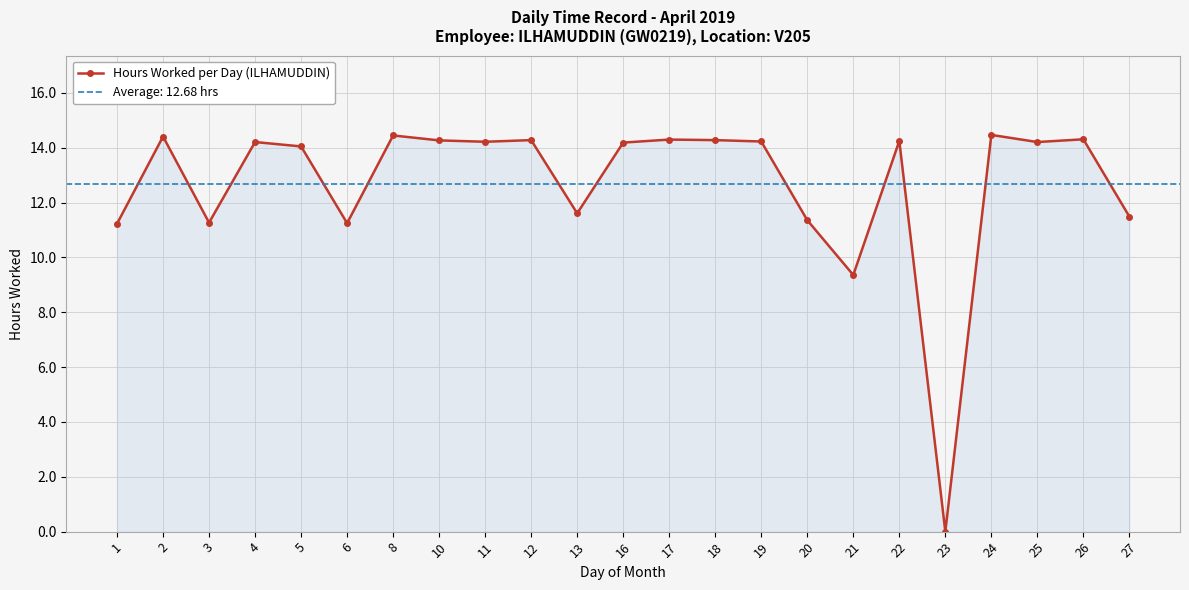

True or false: there are more than 1 points higher than both neighbors.

True